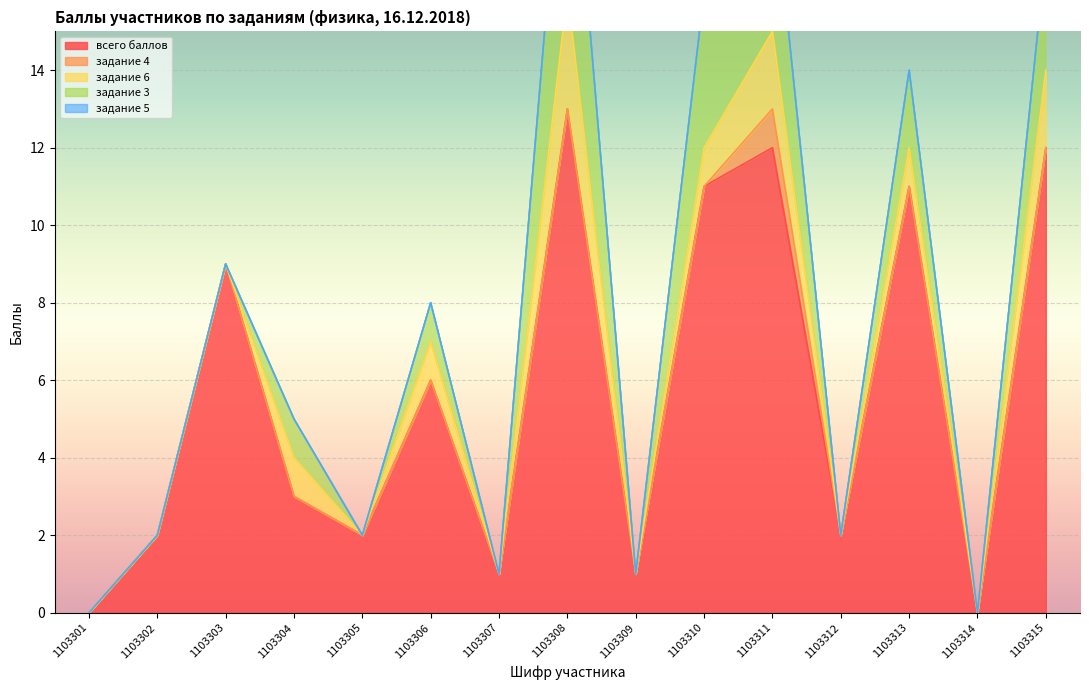

How many задание 3 values are between 0 and 3?

12